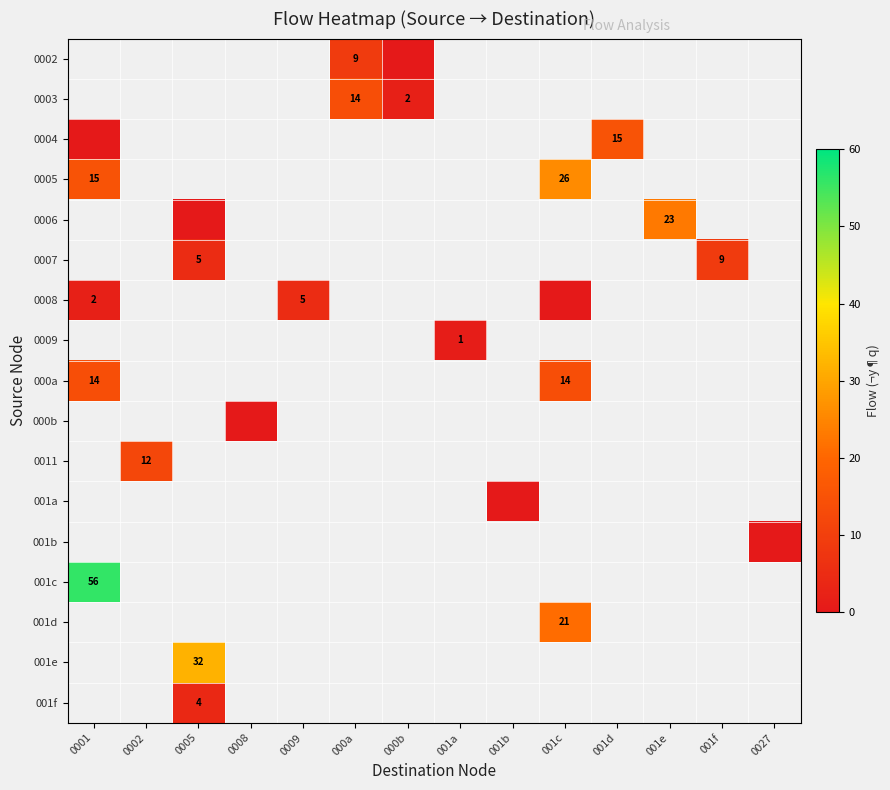

True or false: 0002 has a value of 9 at 000a.

True